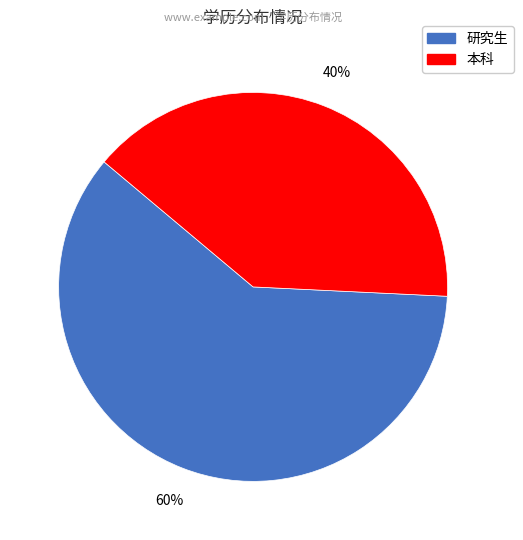

To the nearest percent, what percentage of the pie is 本科?

40%